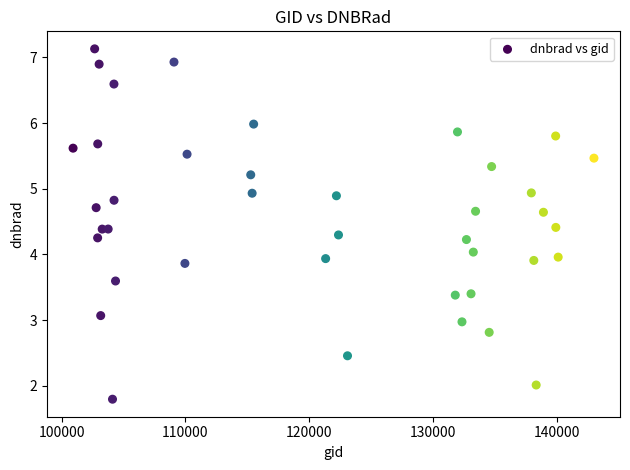

What is the range of Y values (max minus min)?

5.3